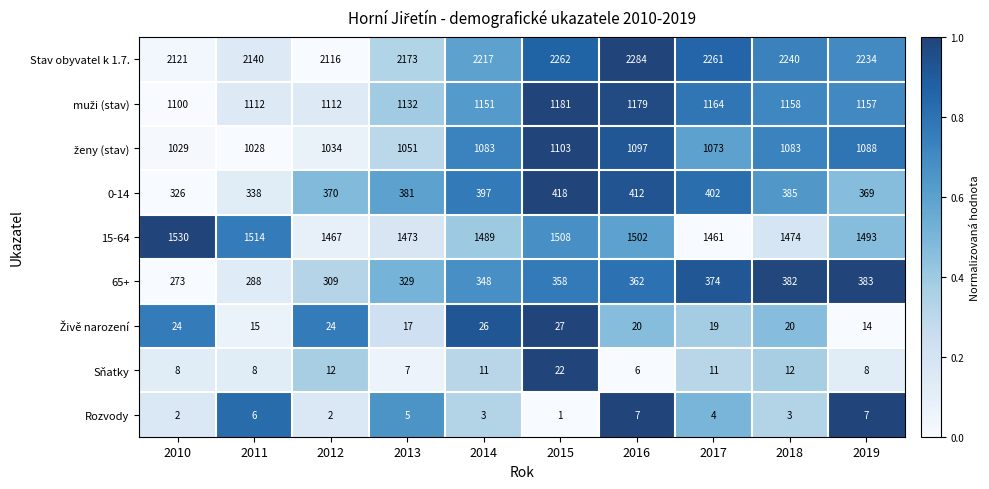

What is the spread (max minus min) of values at 2015?

2261